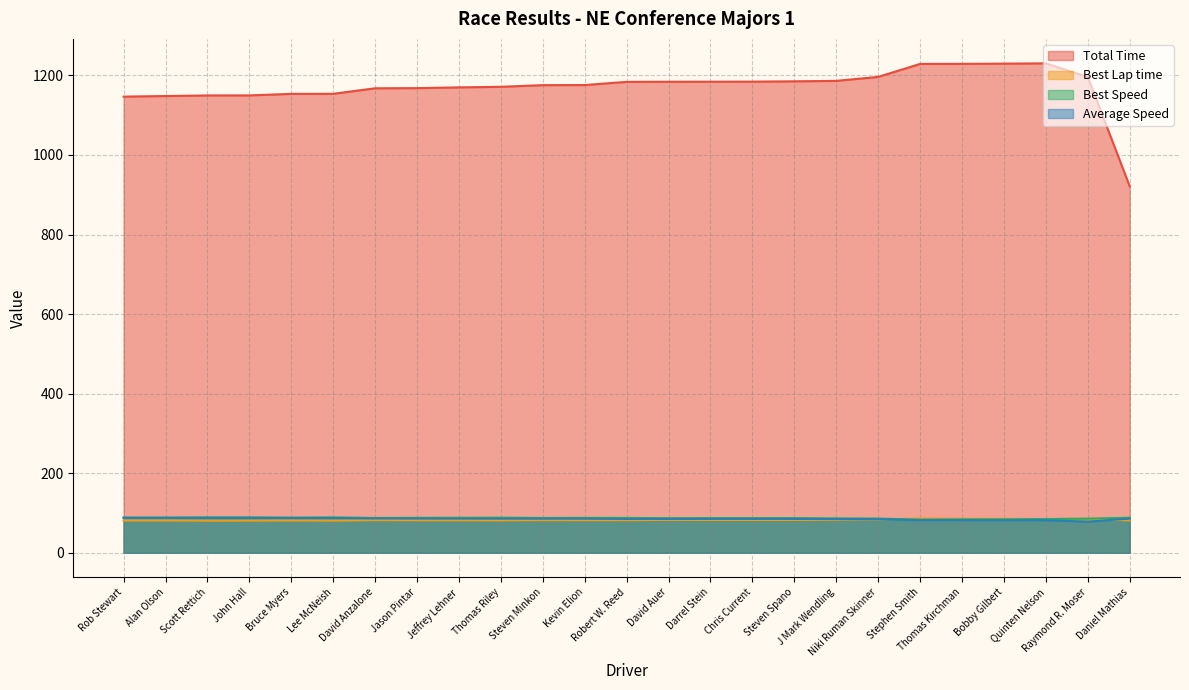

Which series has the largest range (max minus min)?

Total Time